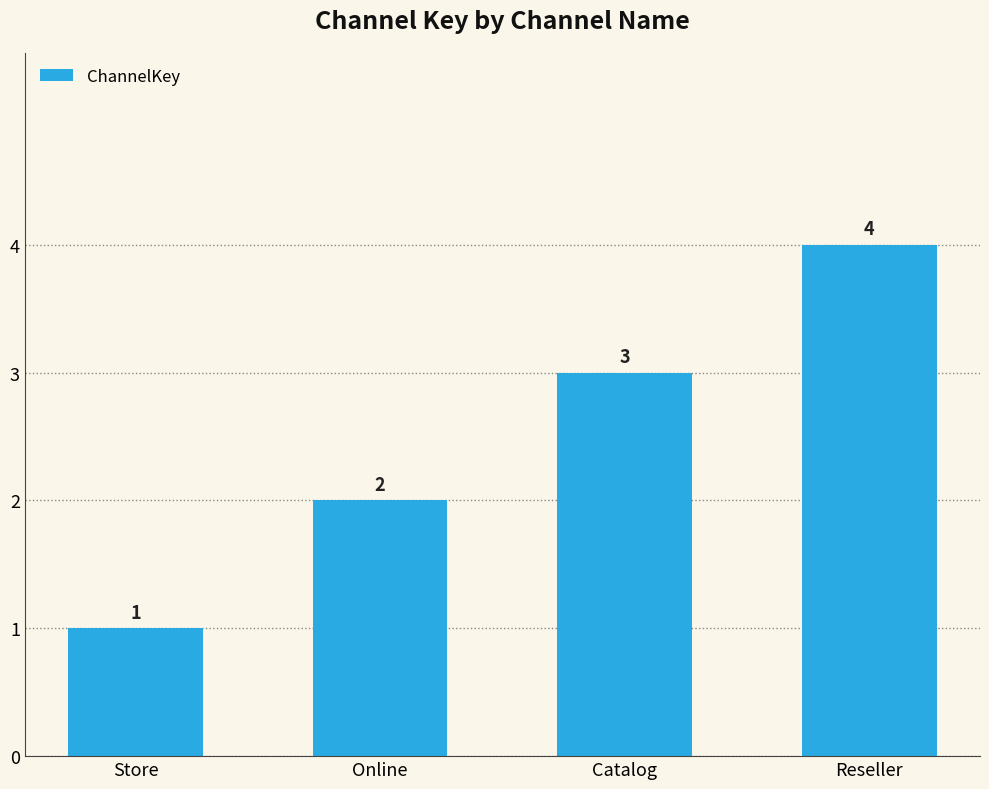

Which label corresponds to the smallest value in the chart?

Store